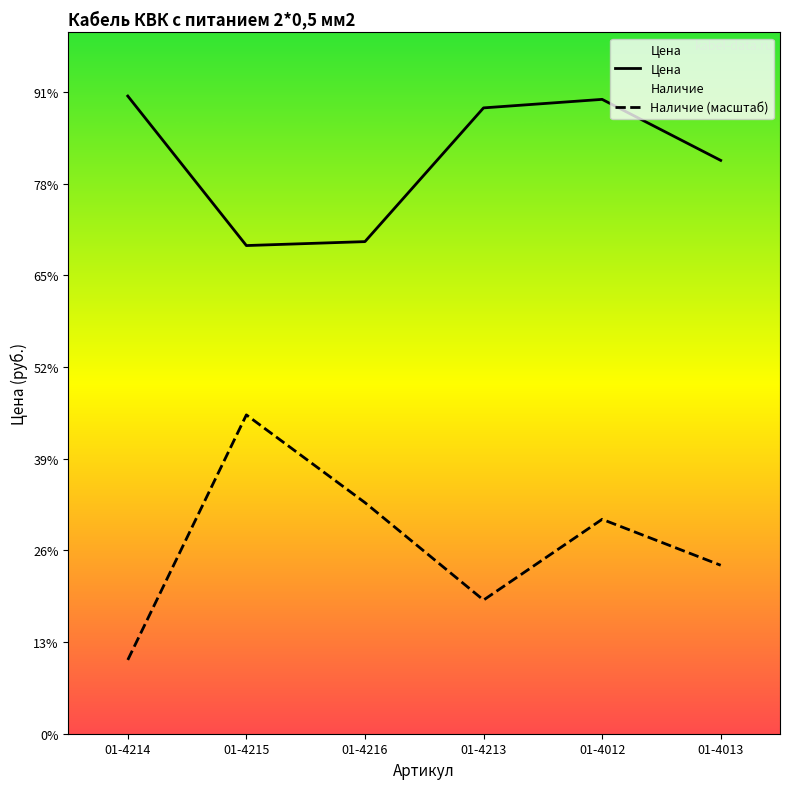

At which category does the chart reach its peak across all series?

01-4214